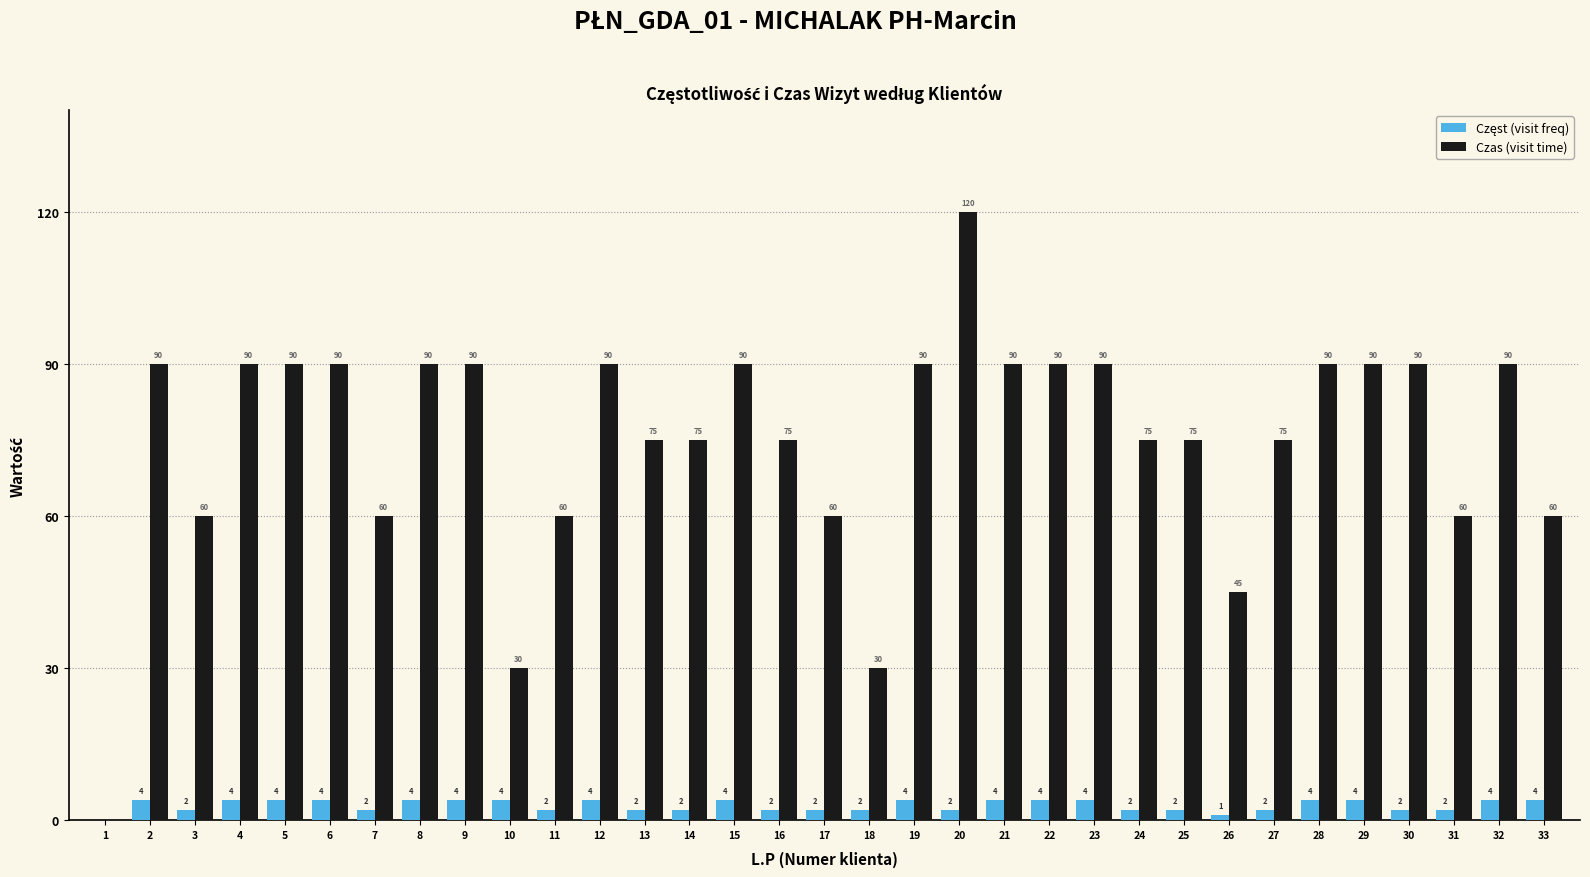

How many series are shown in this chart?

2